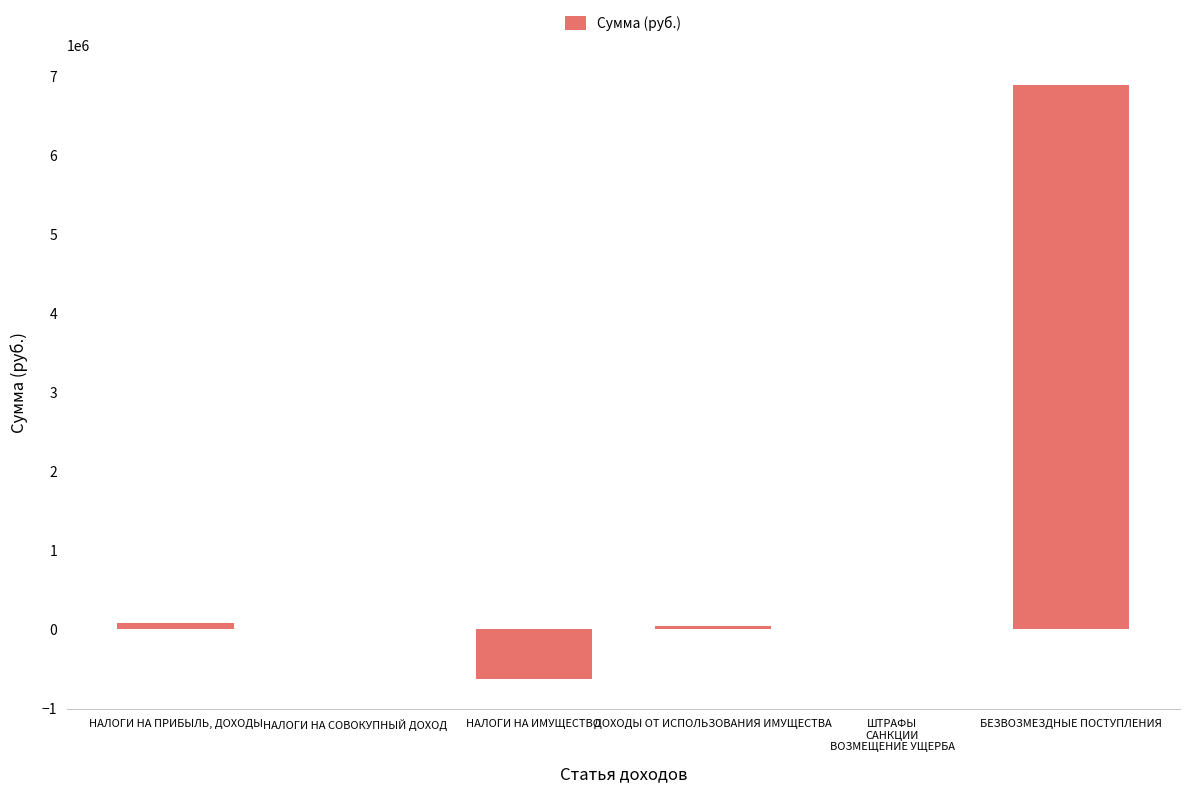

Count the number of values greater than 49483.

3